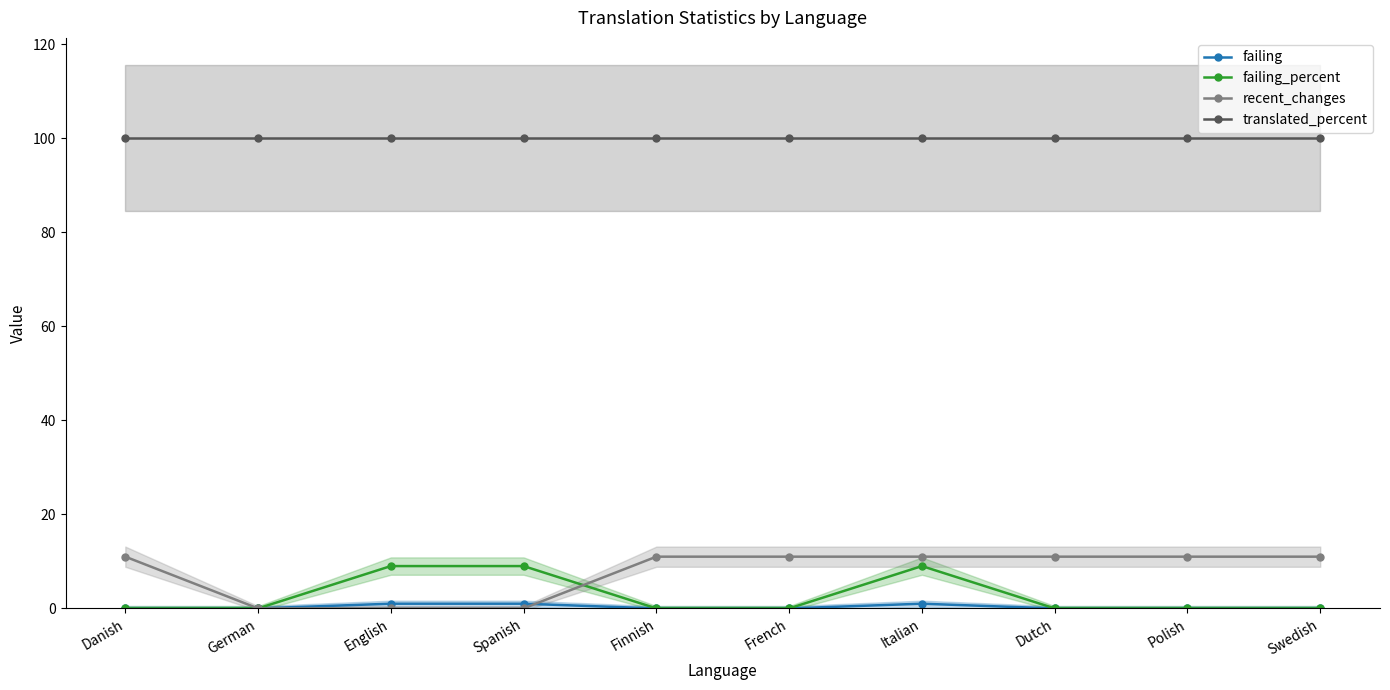

True or false: failing has a value of 0 at Polish.

True